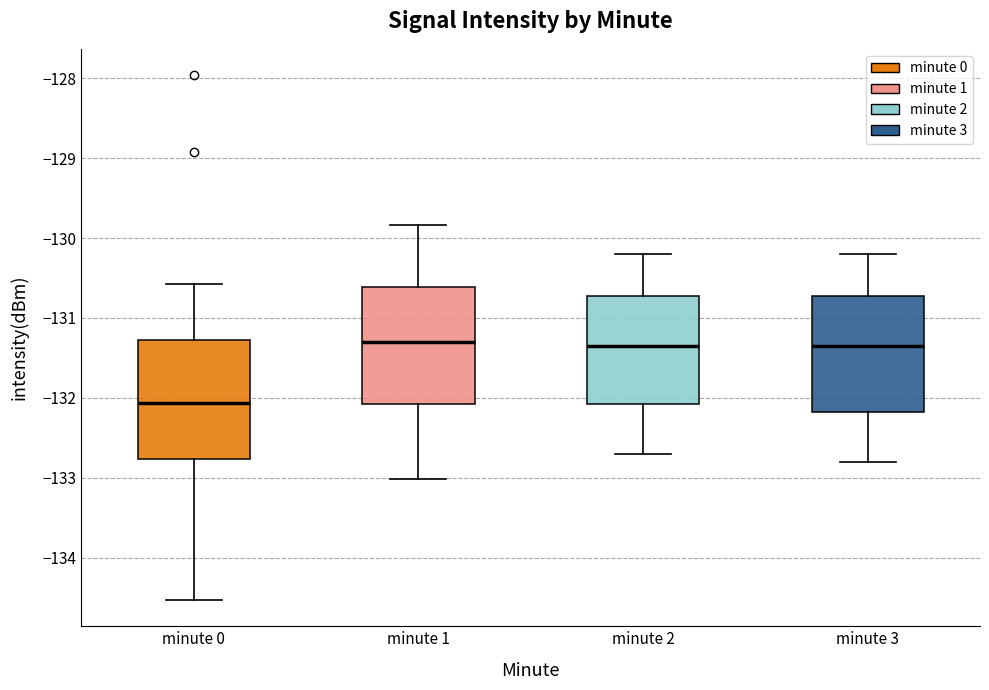

Where is the upper edge of the box for minute 0 on the y-axis? The values are not printed on the chart, so give them approximately, as read against the axis.

-131.3